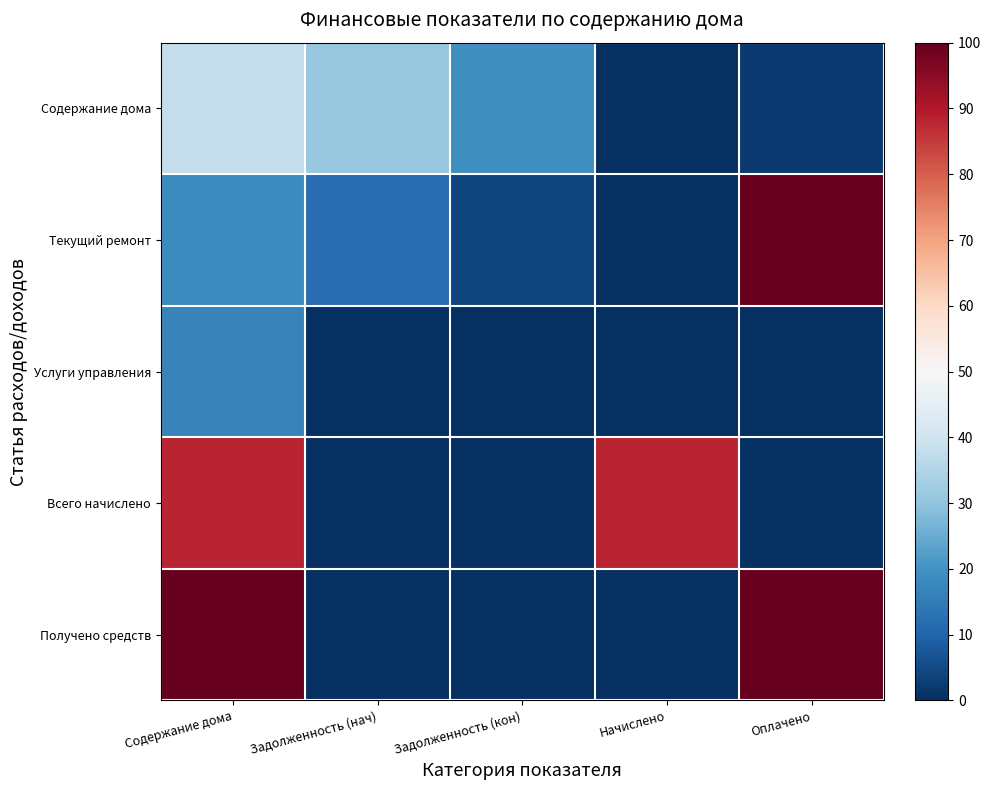

What is the total value across all series at Задолженность (нач)?

43.0